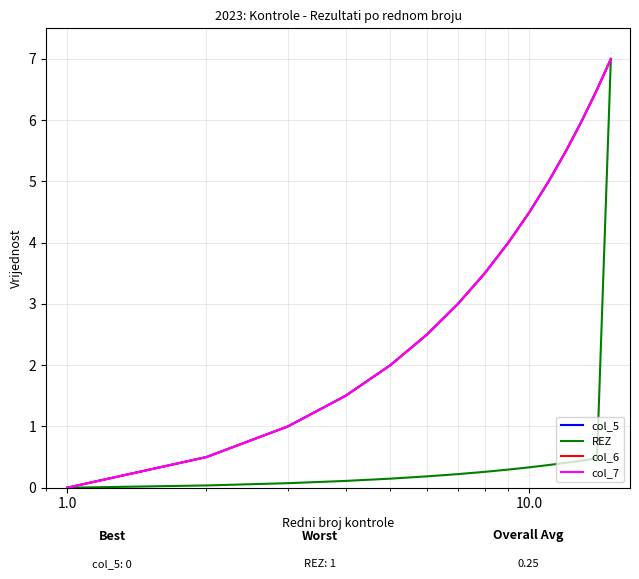

True or false: col_5 and REZ cross at least once.

False